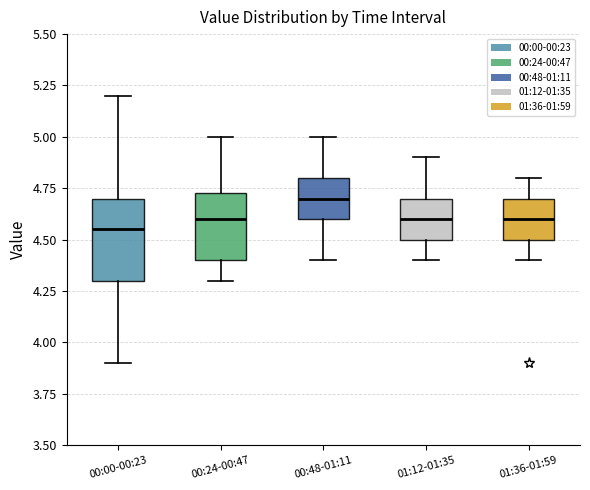

Where is the upper edge of the box for 01:12-01:35 on the y-axis? The values are not printed on the chart, so give them approximately, as read against the axis.

4.70